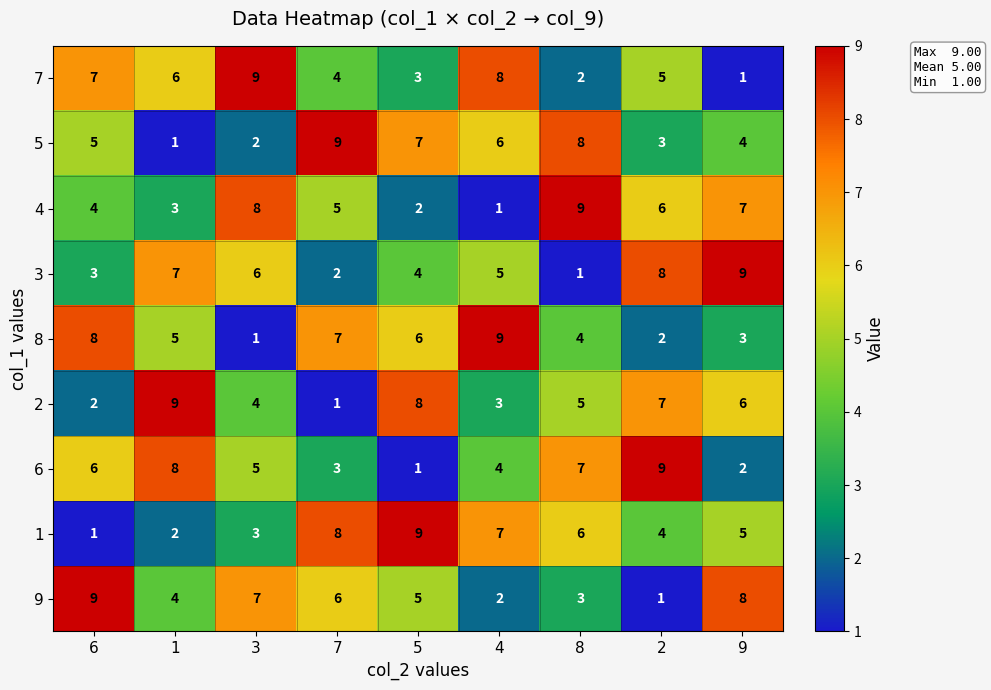

What is the difference between the highest and lowest values at 5?

8